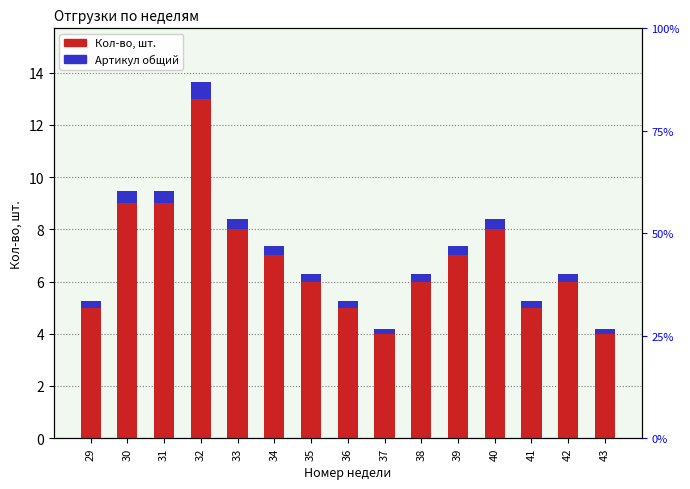

List the series in order of their peak value, lowest first.

Артикул общий, Кол-во, шт.